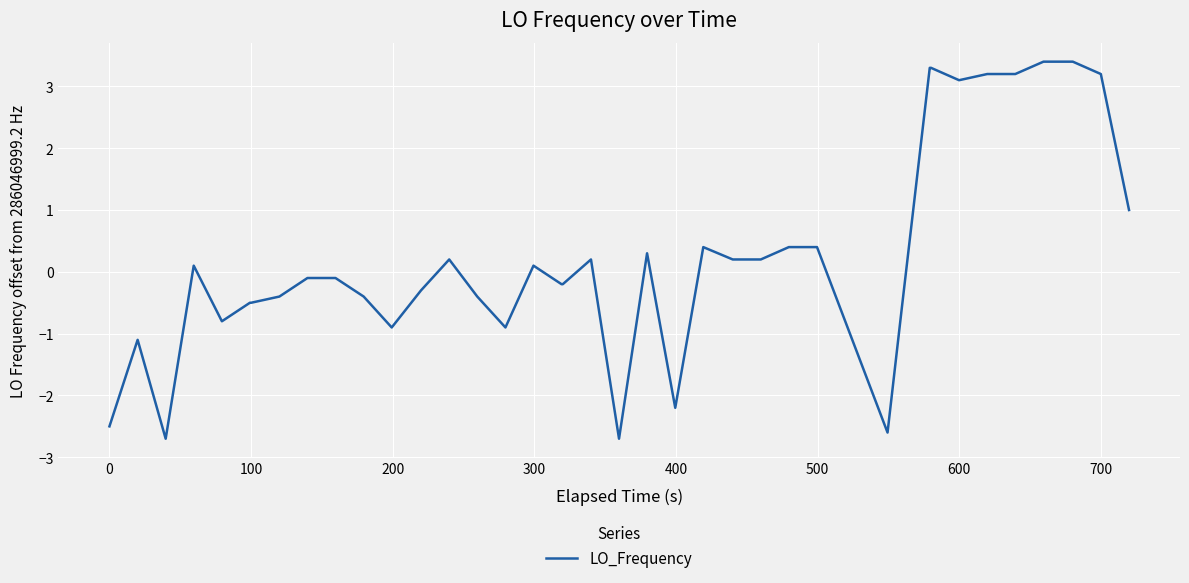

What is the smallest value displayed?

-2.7